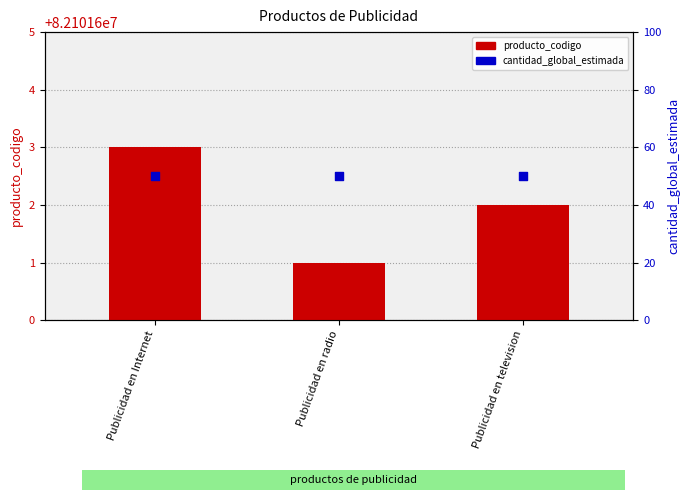

Which series contains the lowest Y value?

producto_codigo